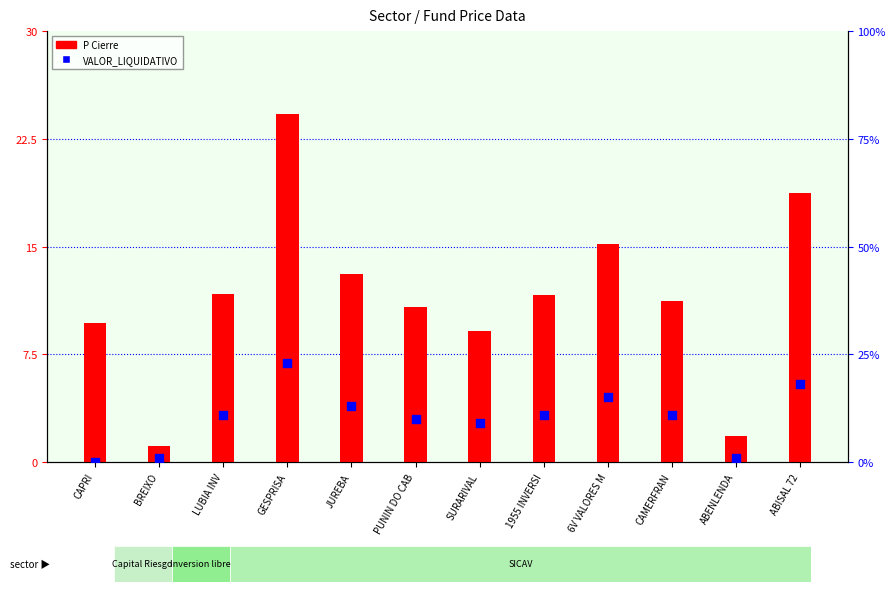

Which series has the largest total across all categories?

P Cierre